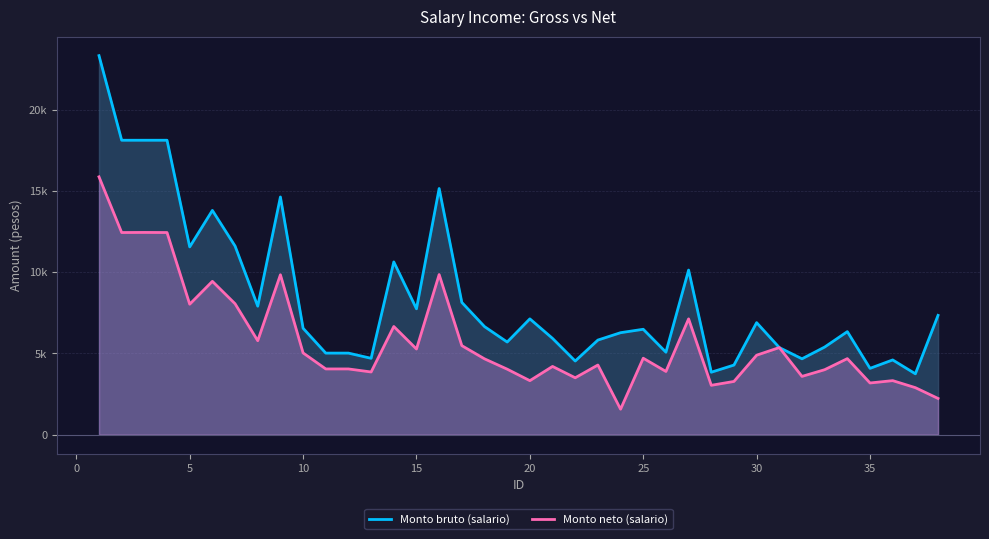

True or false: Monto bruto (salario) and Monto neto (salario) intersect in this chart.

False